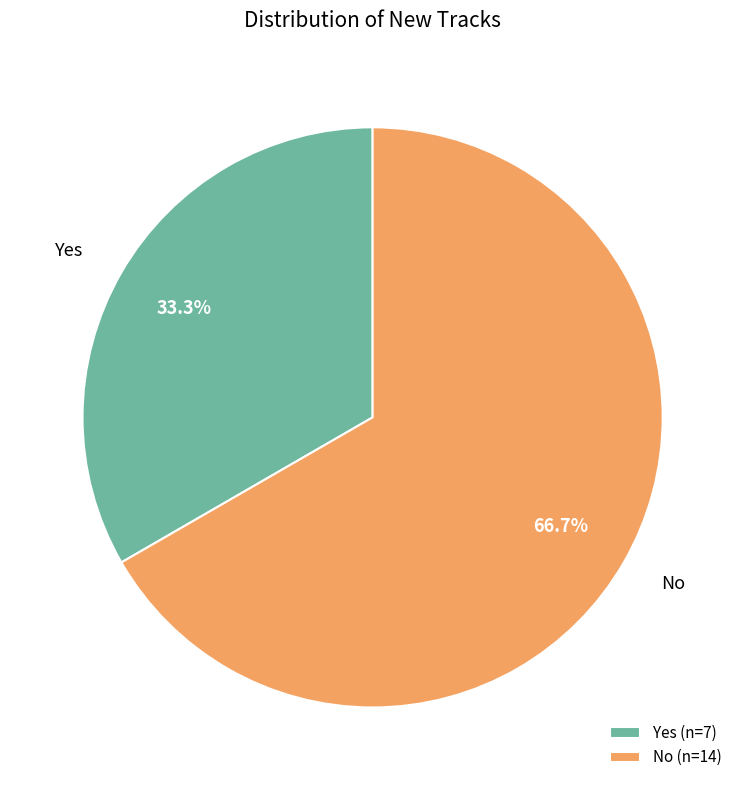

To the nearest percent, what is the combined percentage of Yes and No?

100%